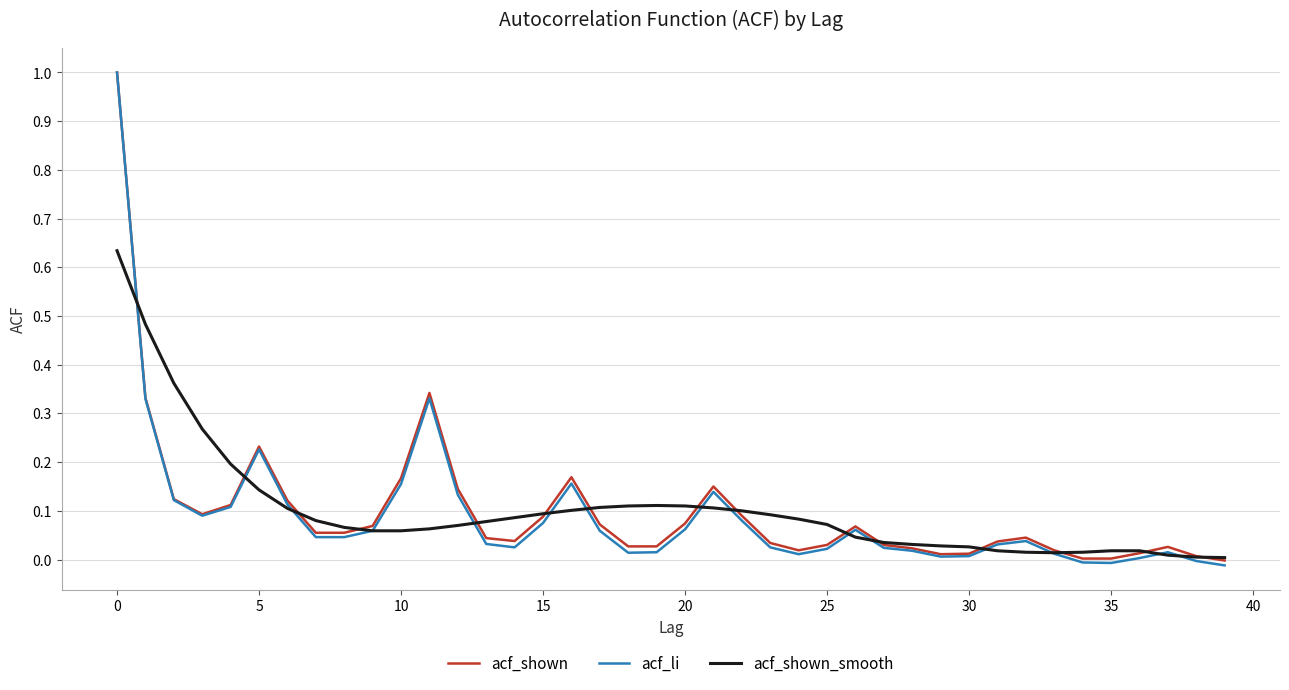

Which series has the largest range (max minus min)?

acf_li